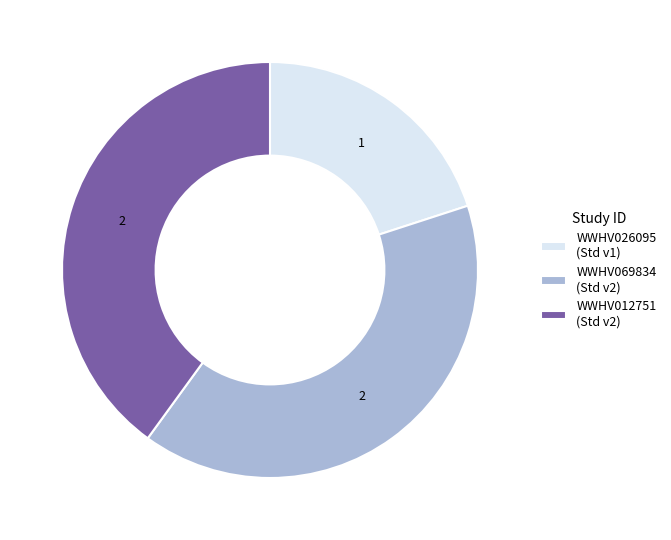

Combined, do WWHV069834 (Std v2) and WWHV012751 (Std v2) account for over 50%?

Yes